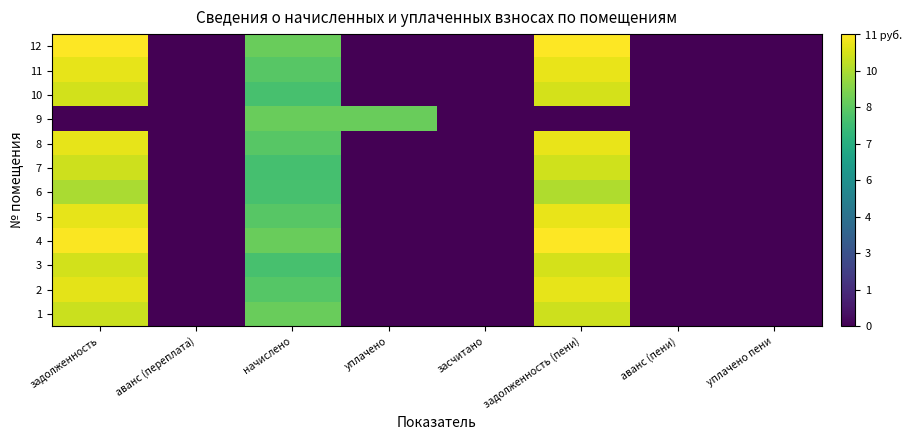

Which has a higher value, уплачено пени or задолженность?

задолженность